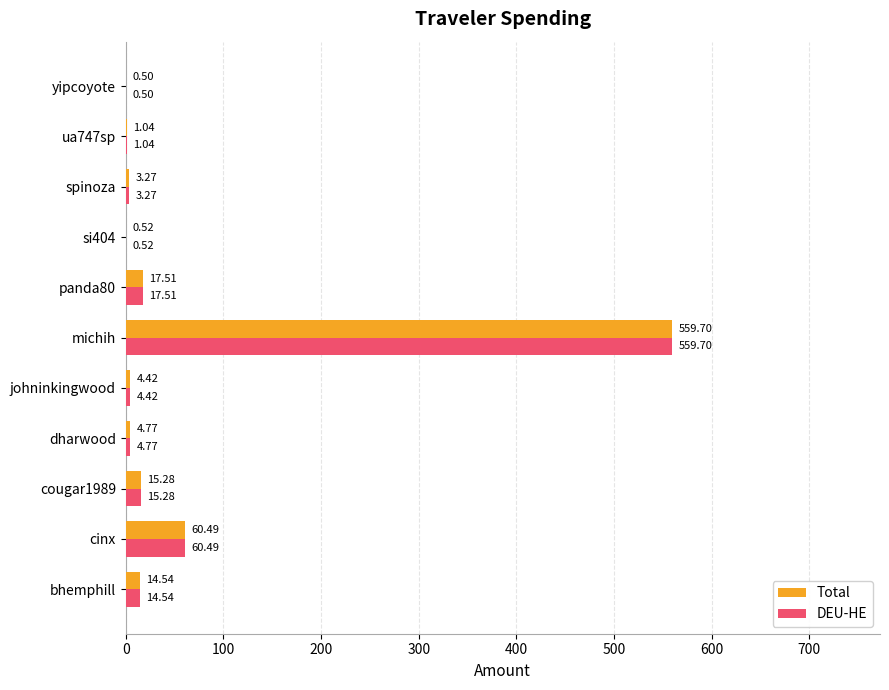

How many categories are shown in the chart?

11